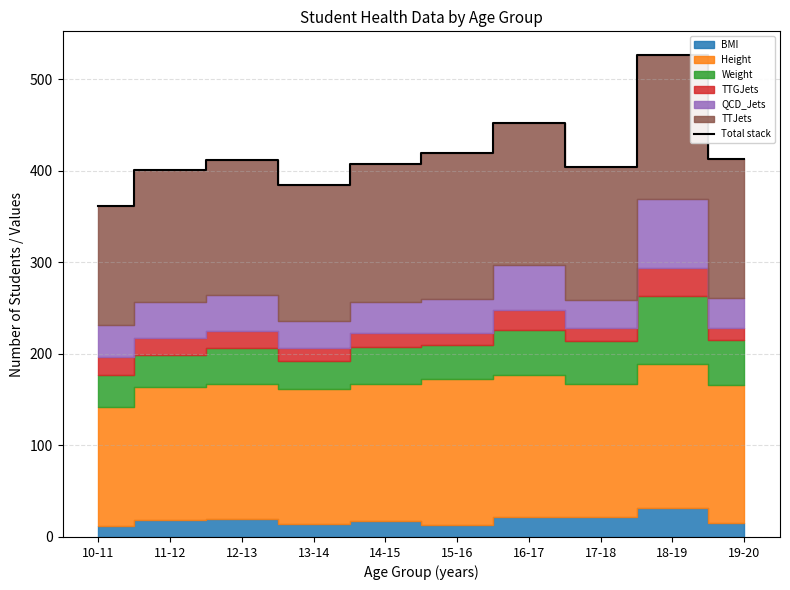

At which label is Total stack closest to 443?

16-17